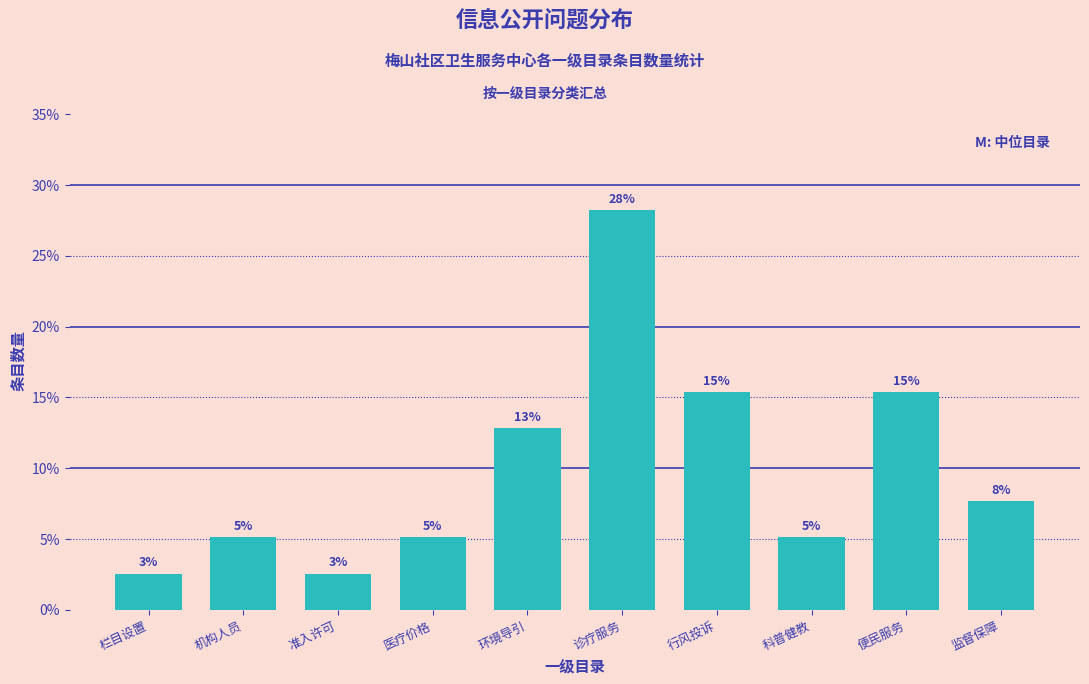

How many bars are there in total?

10